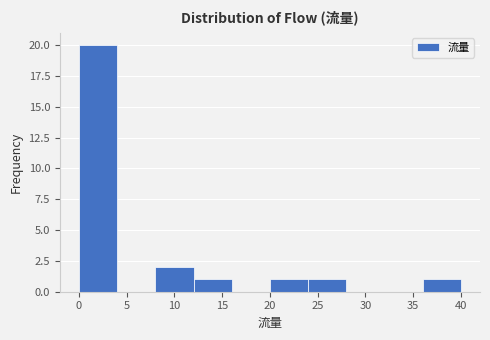

Reading left to right, list every bar in this chart as the range it spans on the x-axis followed by its height. The values are not printed on the chart, so give them approximately, as read against the axis.

0 to 4: 20
4 to 8: 0
8 to 12: 2
12 to 16: 1
16 to 20: 0
20 to 24: 1
24 to 28: 1
28 to 32: 0
32 to 36: 0
36 to 40: 1